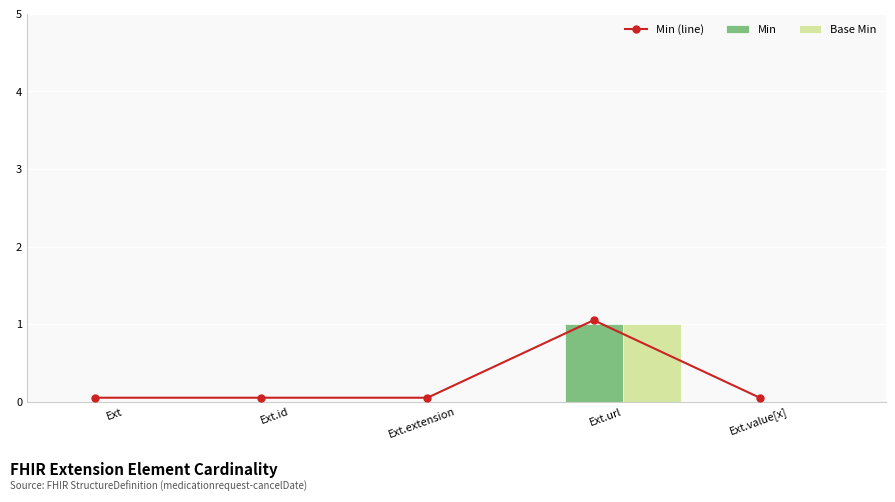

Reading left to right, what are all the values shown in this chart?

Min (line): Ext=0.1	Ext.id=0.1	Ext.extension=0.1	Ext.url=1.1	Ext.value[x]=0.1
Min: Ext=0.0	Ext.id=0.0	Ext.extension=0.0	Ext.url=1.0	Ext.value[x]=0.0
Base Min: Ext=0.0	Ext.id=0.0	Ext.extension=0.0	Ext.url=1.0	Ext.value[x]=0.0